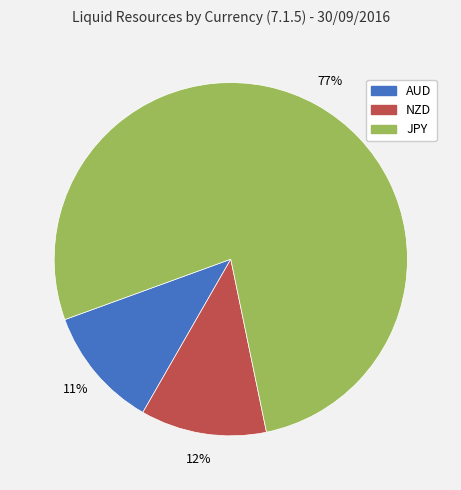

Which category accounts for the majority?

JPY